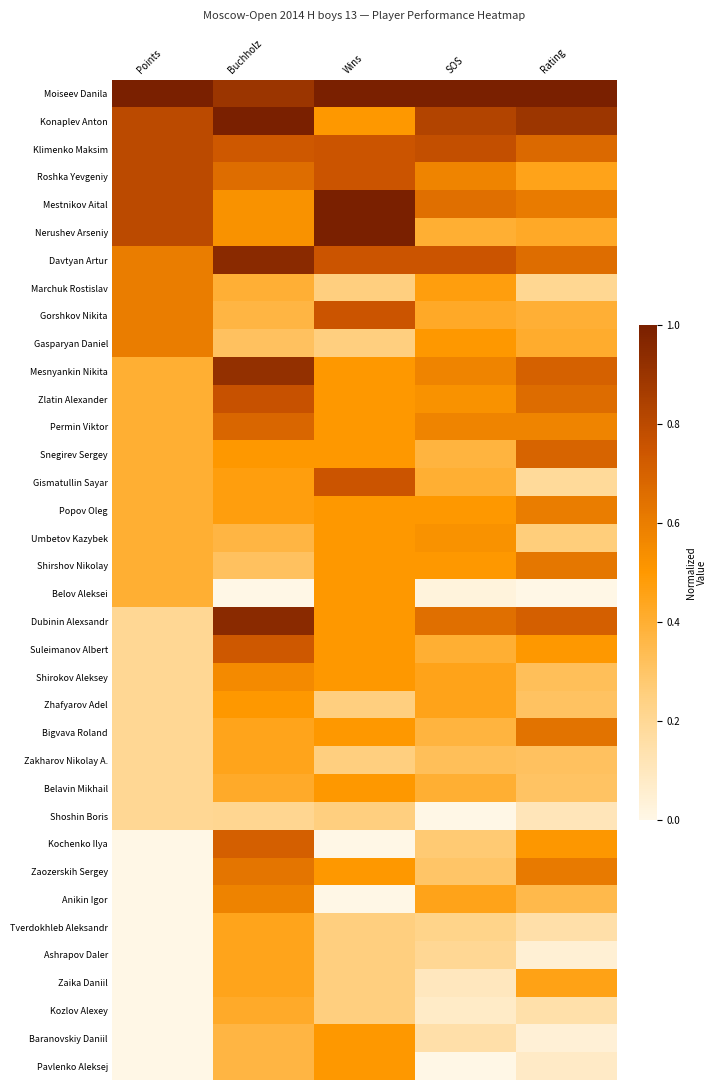

Rank the series at Wins from highest to lowest value.

Moiseev Danila, Mestnikov Aital, Nerushev Arseniy, Klimenko Maksim, Roshka Yevgeniy, Davtyan Artur, Gorshkov Nikita, Gismatullin Sayar, Konaplev Anton, Mesnyankin Nikita, Zlatin Alexander, Permin Viktor, Snegirev Sergey, Popov Oleg, Umbetov Kazybek, Shirshov Nikolay, Belov Aleksei, Dubinin Alexsandr, Suleimanov Albert, Shirokov Aleksey, Bigvava Roland, Belavin Mikhail, Zaozerskih Sergey, Baranovskiy Daniil, Pavlenko Aleksej, Marchuk Rostislav, Gasparyan Daniel, Zhafyarov Adel, Zakharov Nikolay A., Shoshin Boris, Tverdokhleb Aleksandr, Ashrapov Daler, Zaika Daniil, Kozlov Alexey, Kochenko Ilya, Anikin Igor